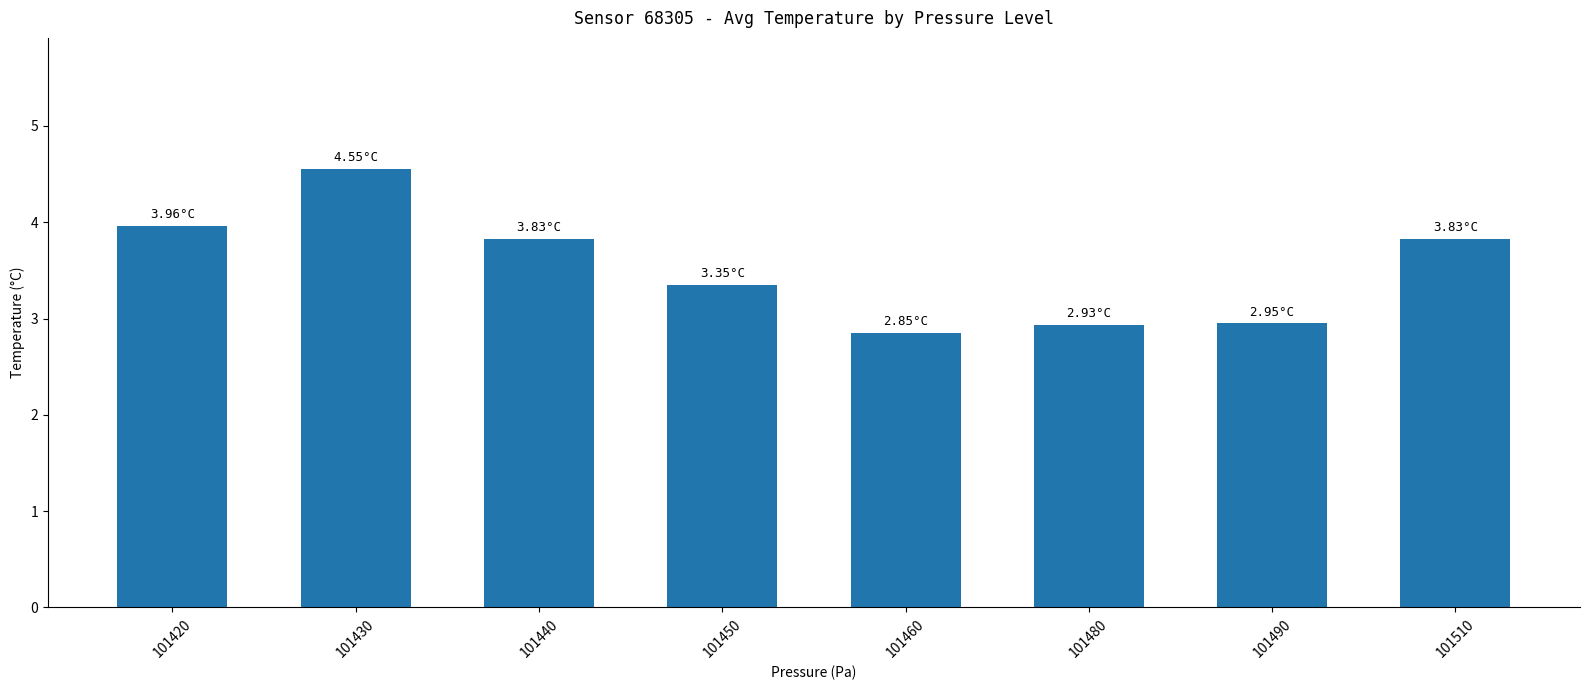

What is the value of the 5th bar from the left?

2.9